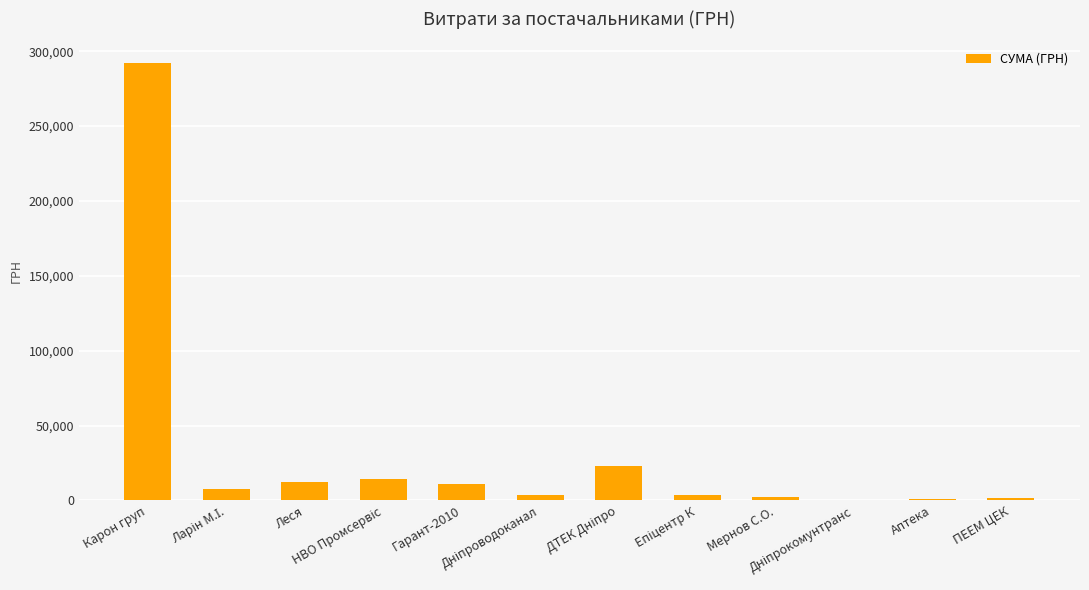

What is the sum of all values?

371522.4